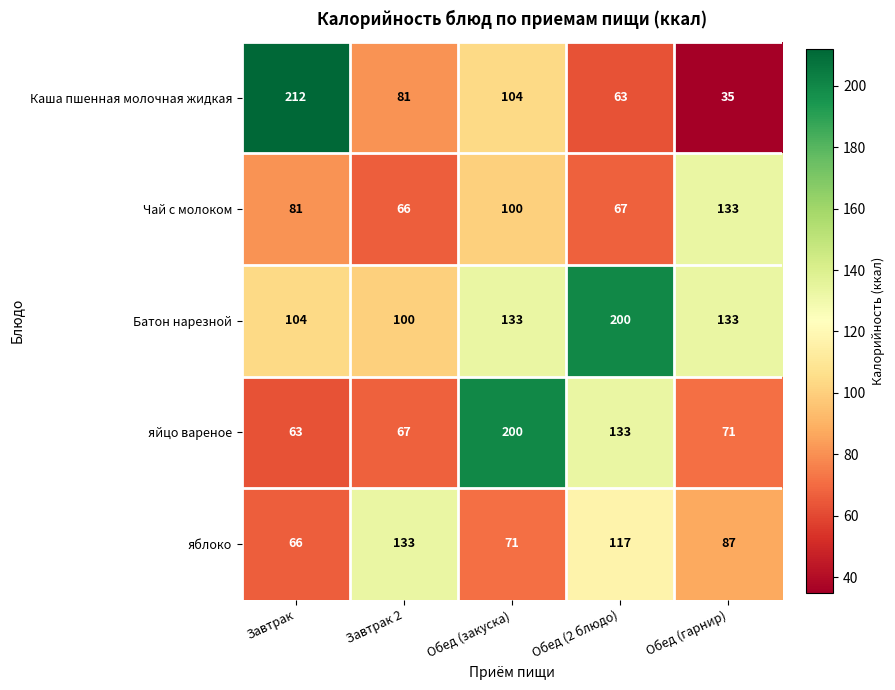

What is the difference between the second highest and minimum values in the Батон нарезной series?

33